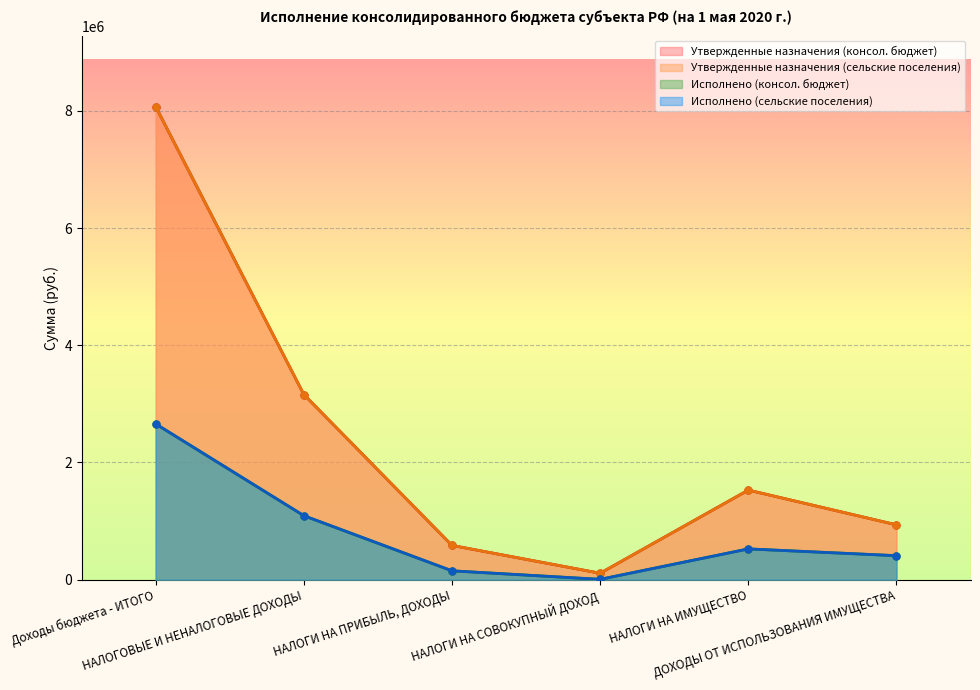

Reading left to right, what are all the values shown in this chart?

Утвержденные назначения (консол. бюджет): 8071957.3	3160000.0	584500.0	110000.0	1529000.0	936500.0
Утвержденные назначения (сельские поселения): 8071957.3	3160000.0	584500.0	110000.0	1529000.0	936500.0
Исполнено (консол. бюджет): 2658405.7	1092213.5	151310.3	5841.0	525405.3	409657.0
Исполнено (сельские поселения): 2658405.7	1092213.5	151310.3	5841.0	525405.3	409657.0